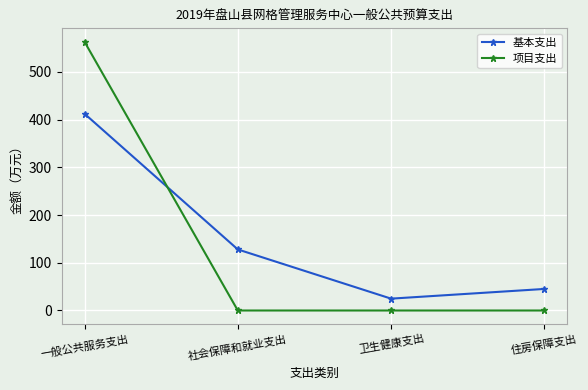

The value of 基本支出 at 住房保障支出 is 45.1. True or false?

True